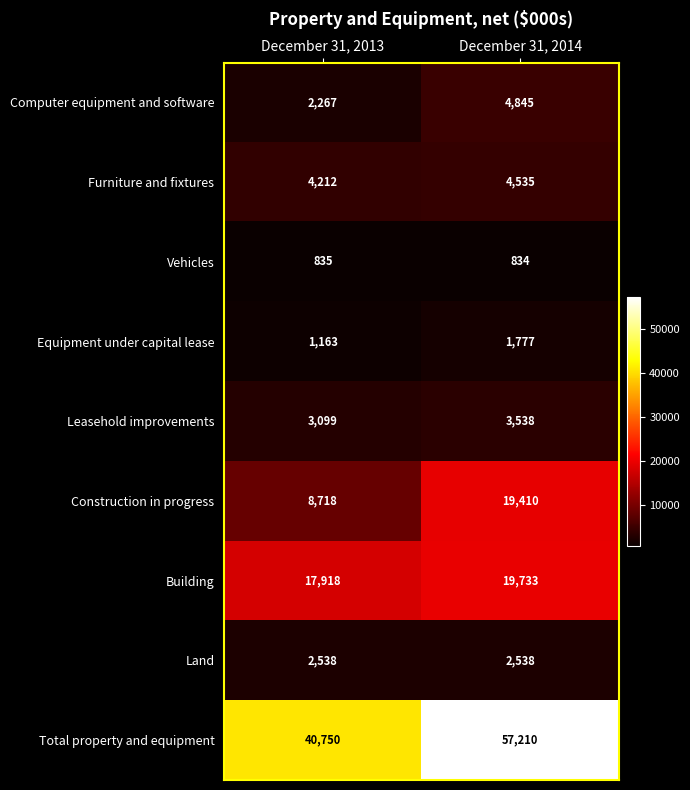

What is the total value across all series at December 31, 2013?

81500